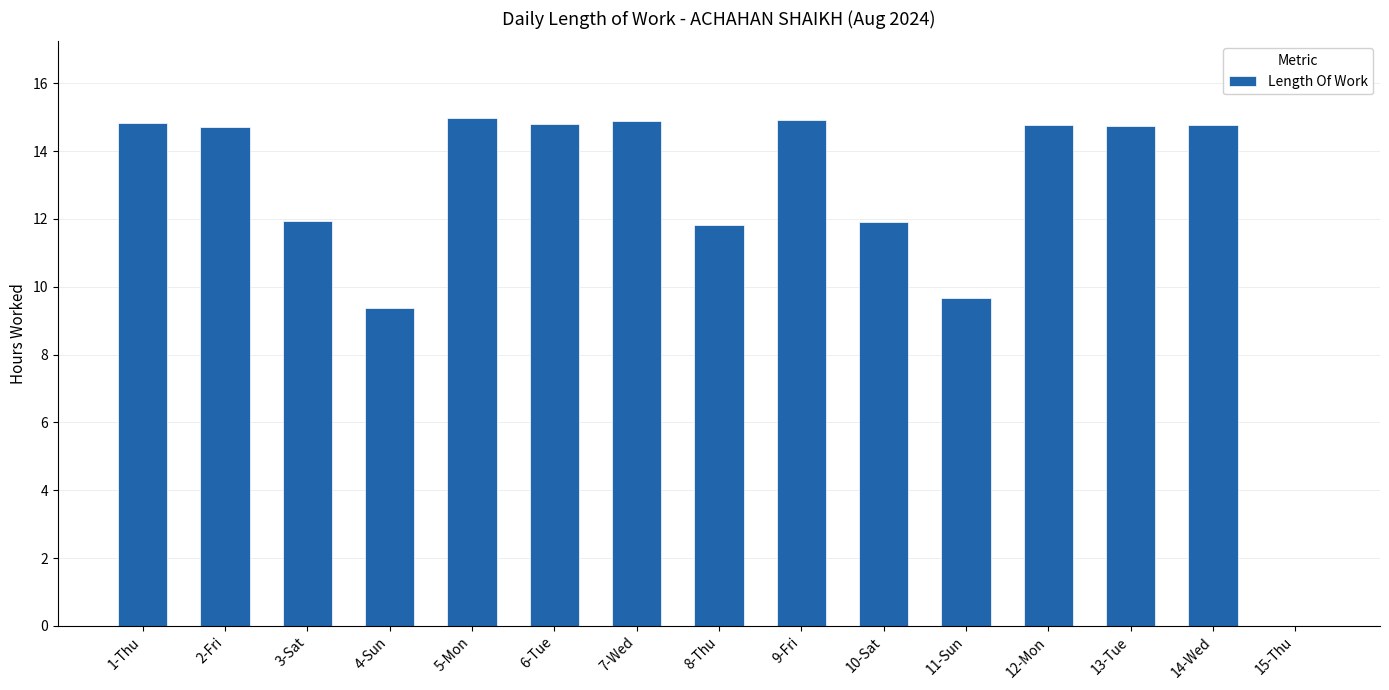

What is the change in value from 10-Sat to 13-Tue?

+2.8